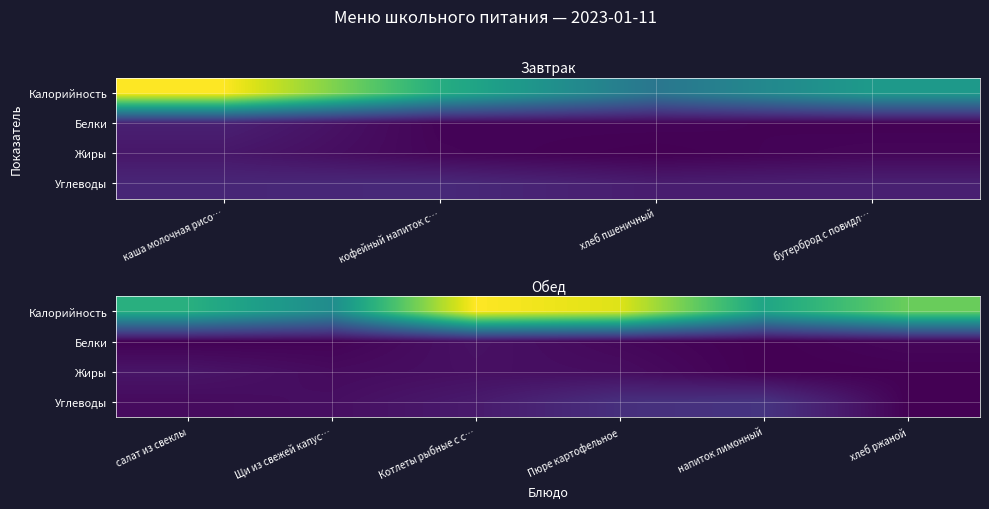

Which has a higher value, напиток лимонный or Пюре картофельное?

Пюре картофельное